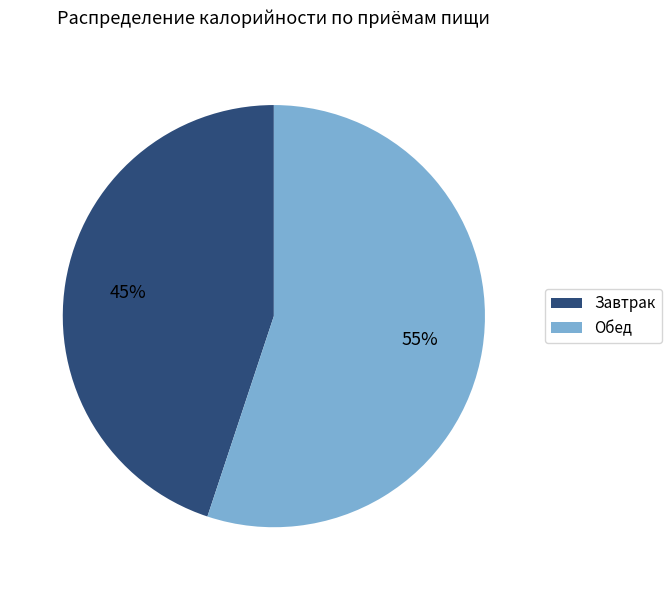

Is Обед the majority of the pie?

Yes